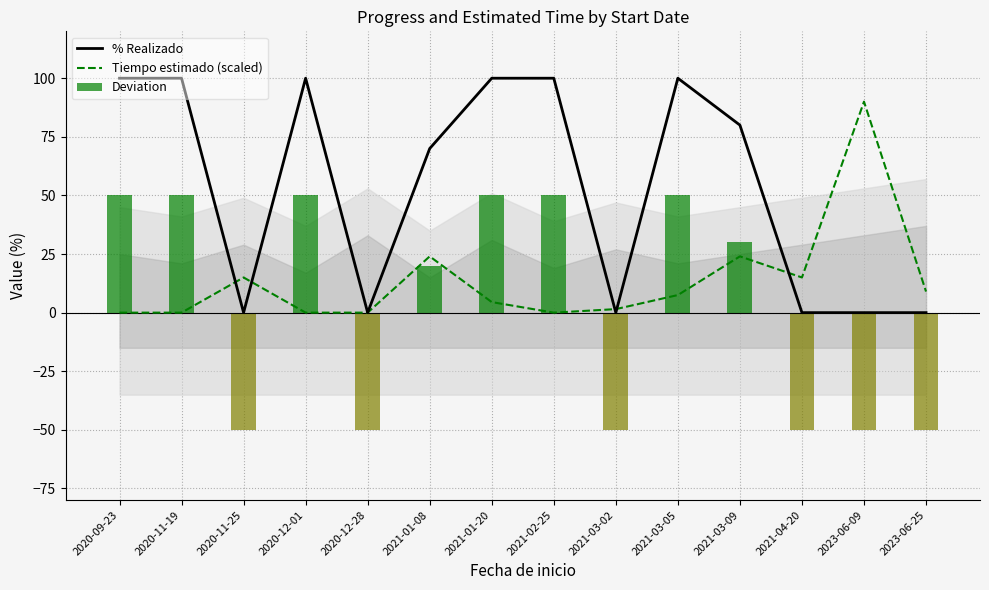

At which label is % Realizado closest to 50?

2021-01-08